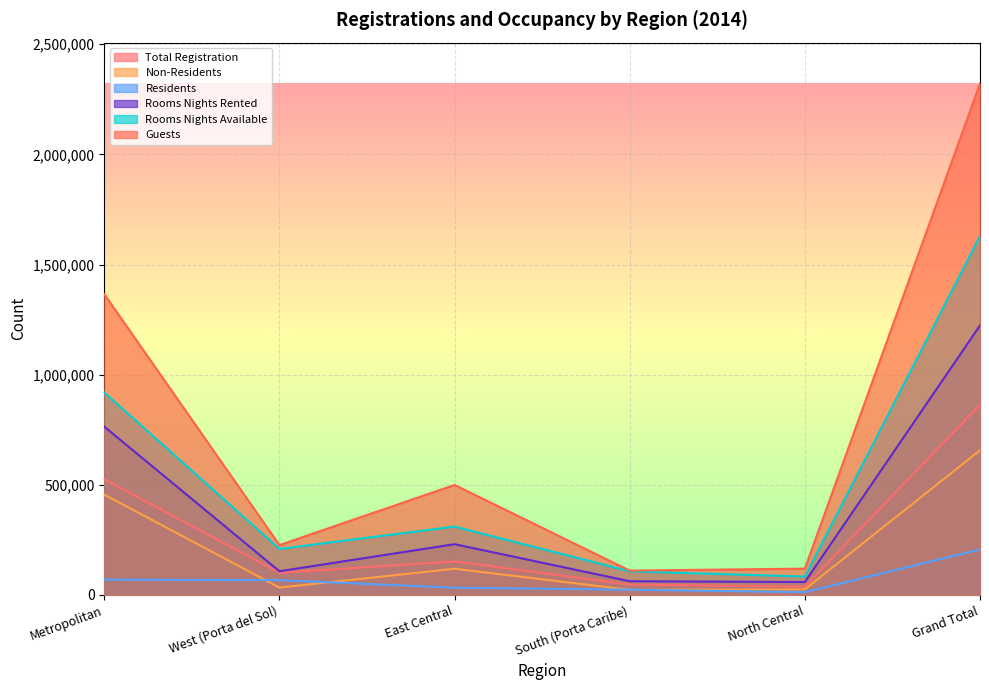

List the labels in order of Rooms Nights Rented value, smallest first.

North Central, South (Porta Caribe), West (Porta del Sol), East Central, Metropolitan, Grand Total